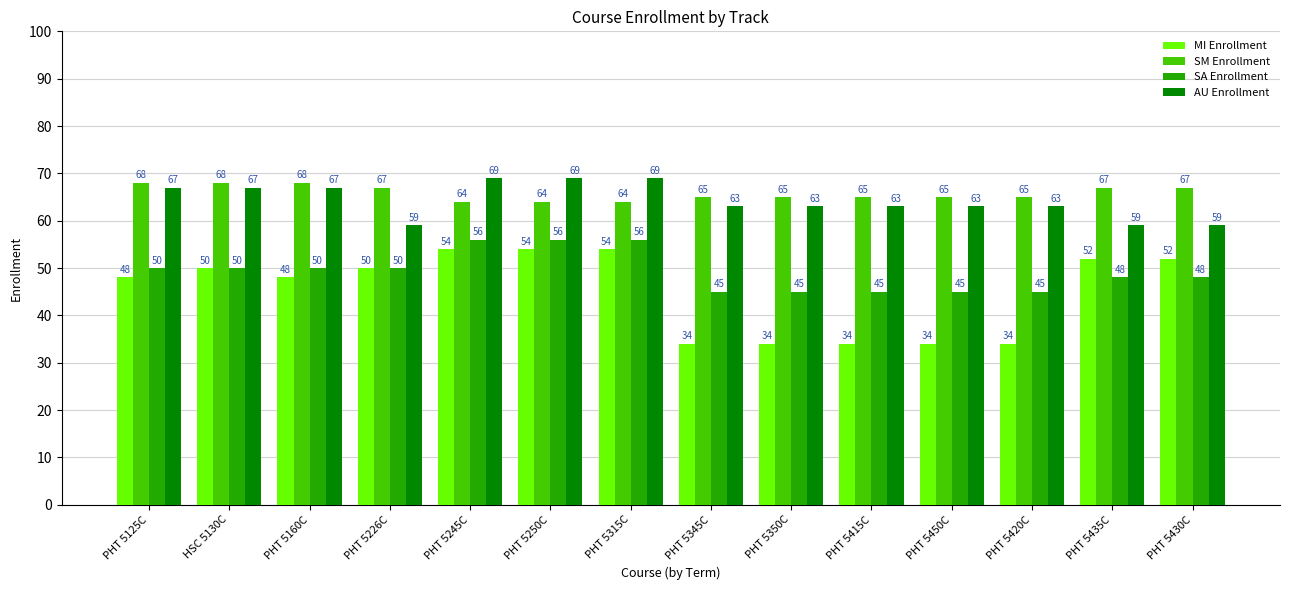

What is the label of the 7th bar from the left?

PHT 5315C